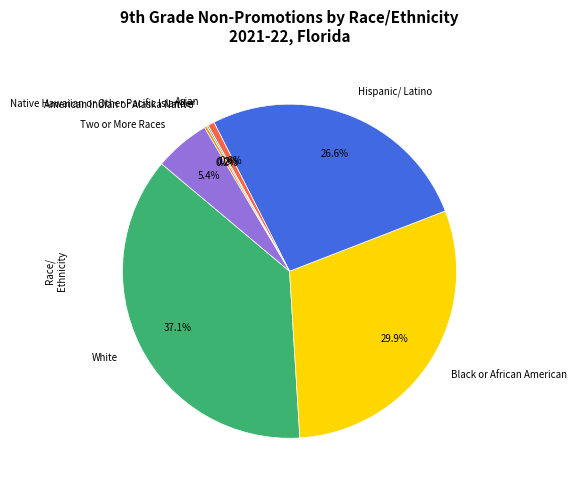

Is the sum of Hispanic/ Latino and Two or More Races greater than half?

No